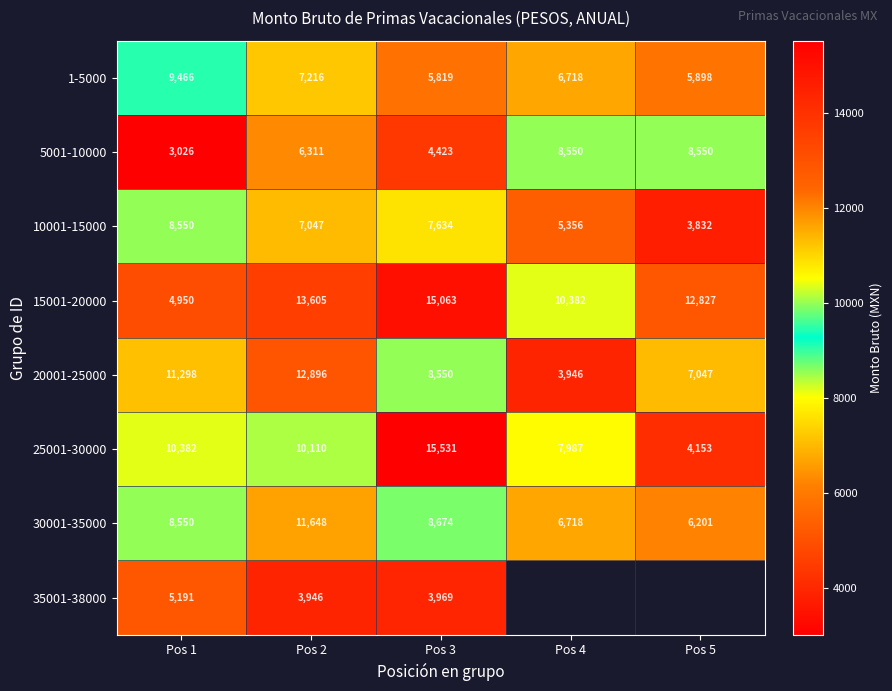

At which category is the sum across all series the highest?

Pos 2